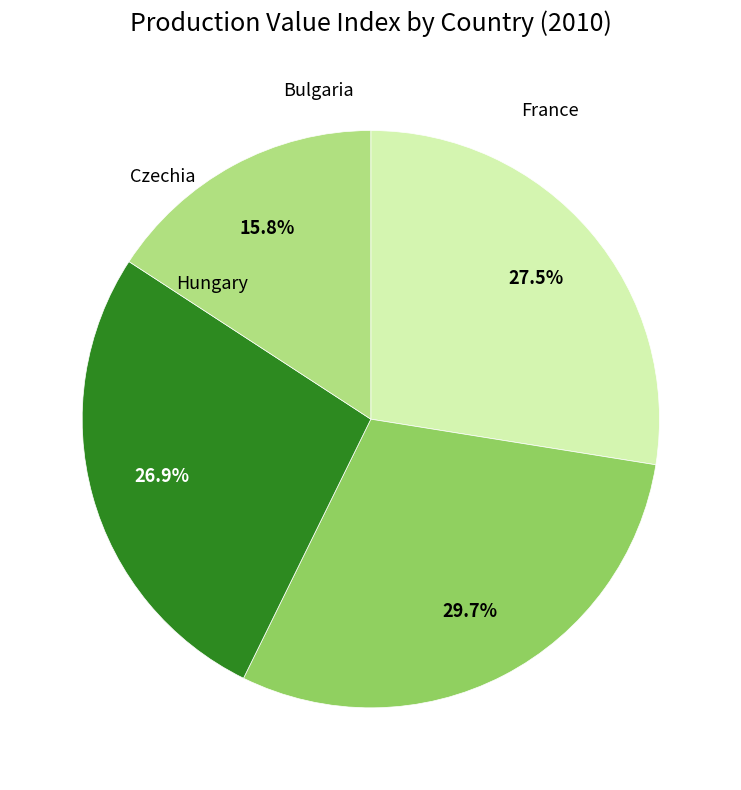

Does any single category account for the majority?

No